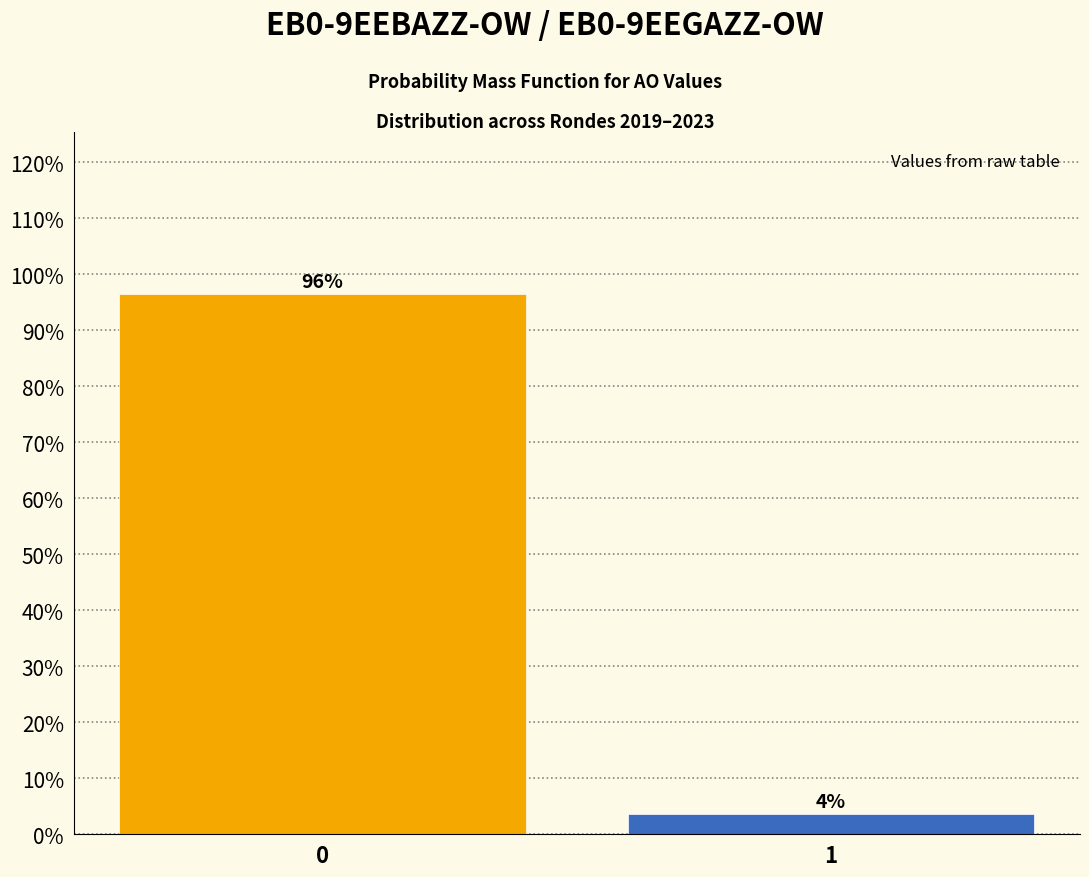

What is the sum of all values?

100.0